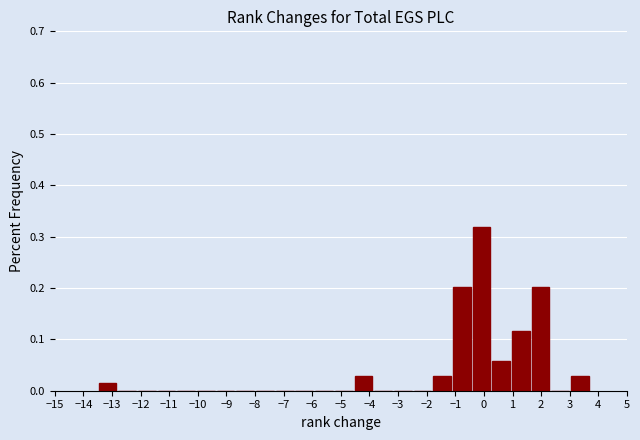

What is the height of the bar covering 1.6 to 2.3 on the x-axis? Neither the bar edges nor the heights are printed on the chart, so give them approximately, as read against the axes.

0.20